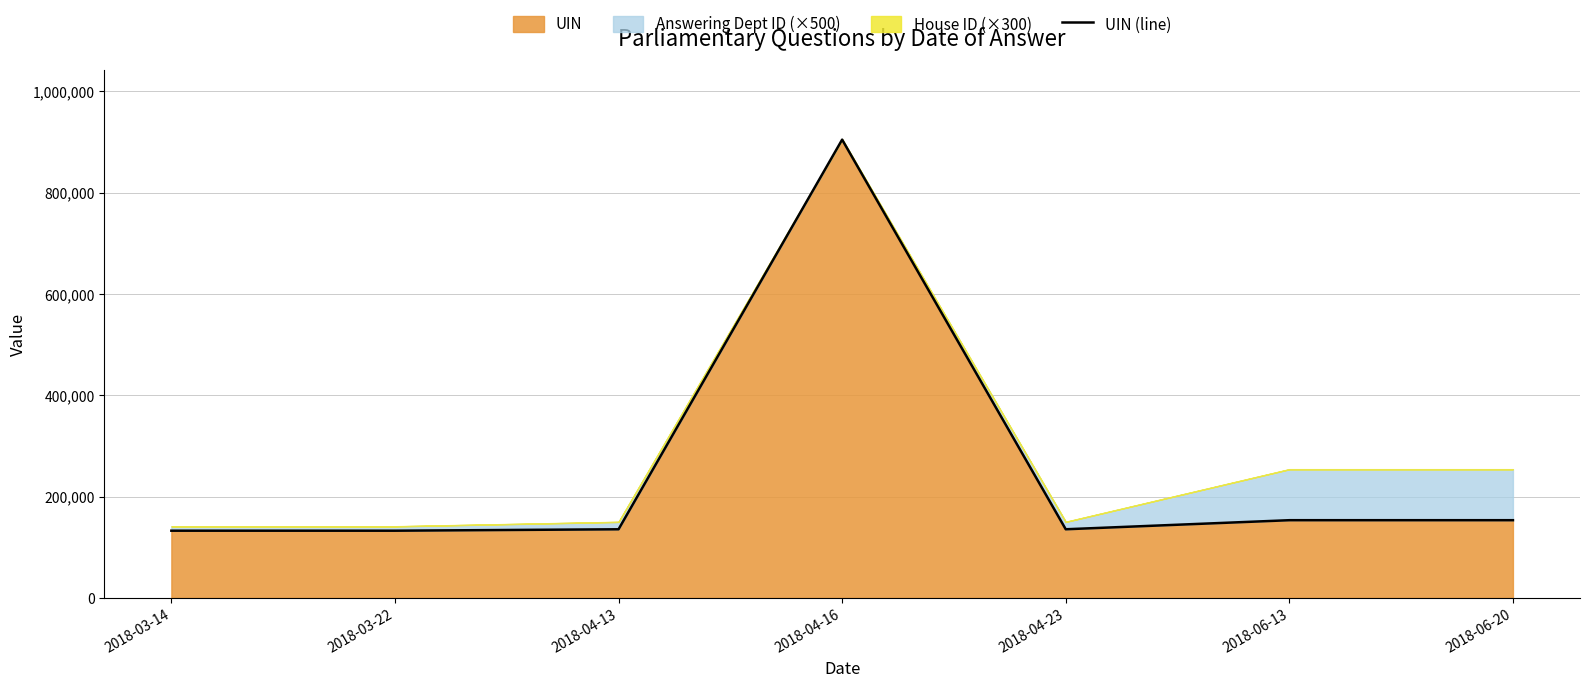

What is the value of the 2nd point from the left?

132586